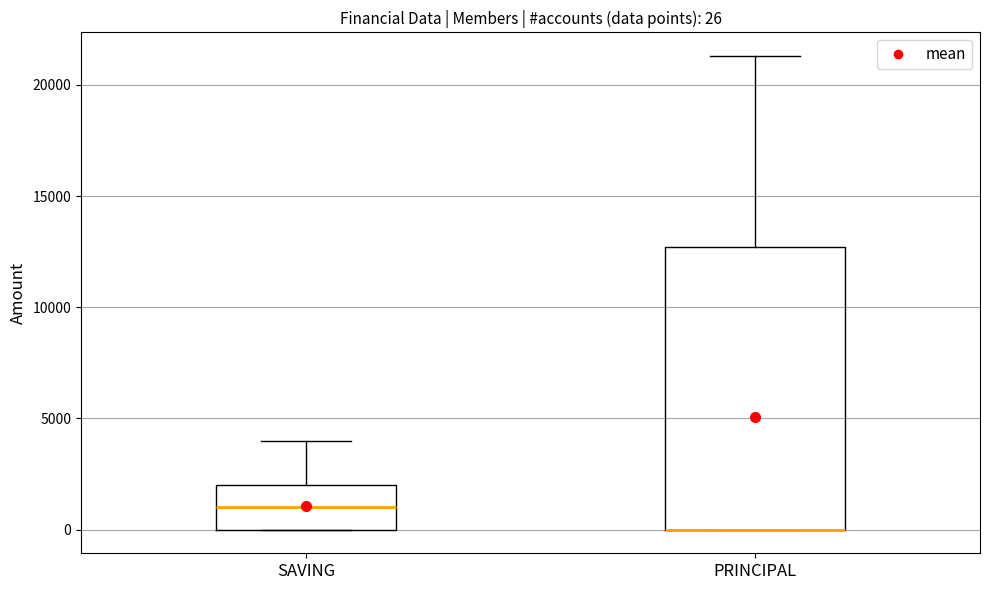

Which box is the tallest, from its lower edge to its upper edge?

PRINCIPAL